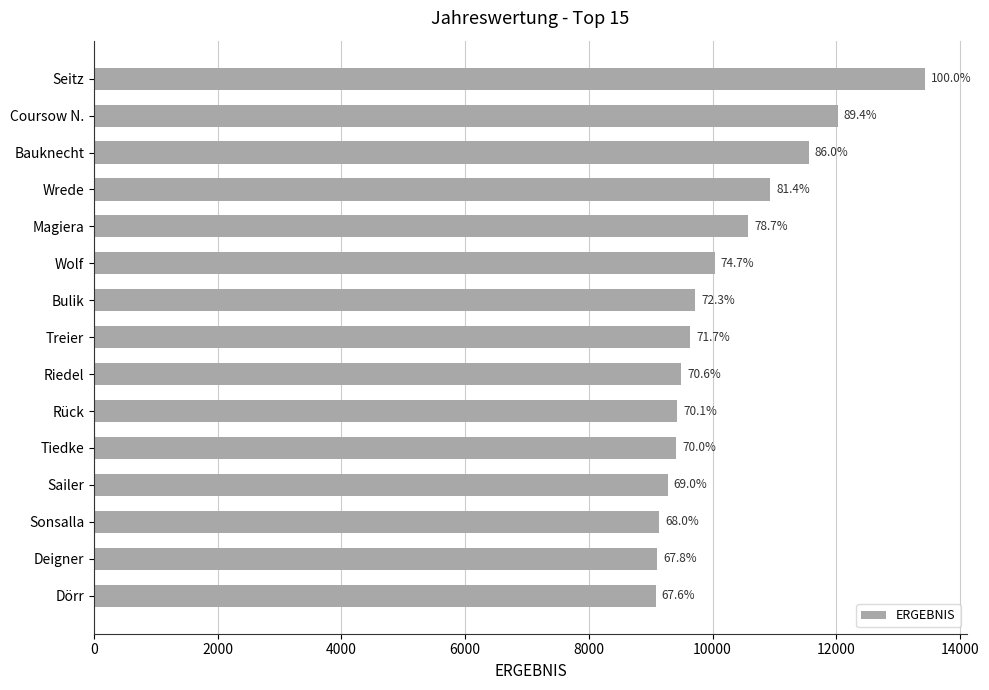

What is the sum of all values?

152839